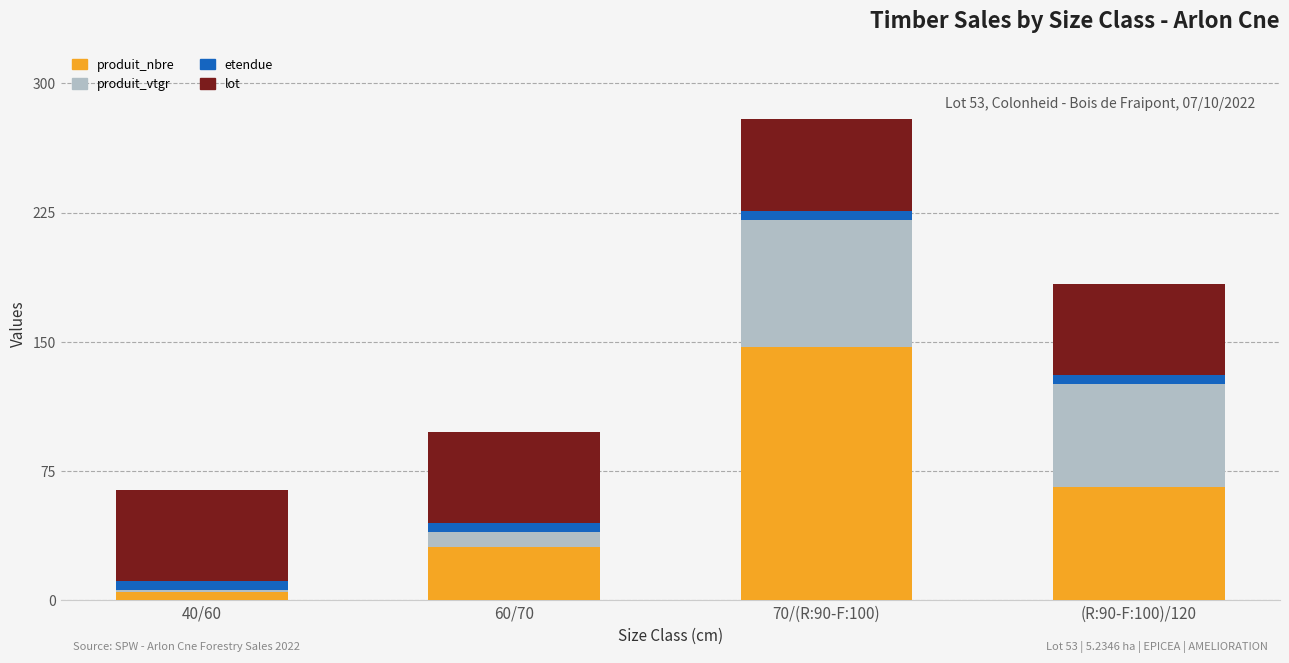

Are the bars grouped side by side (vs. stacked)?

No